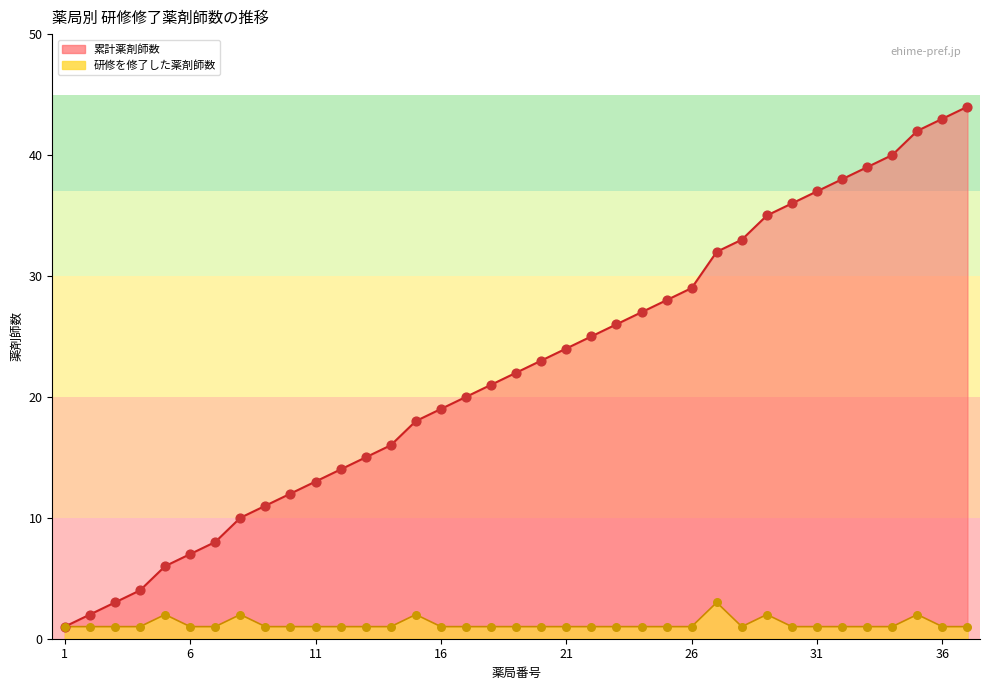

At how many categories does at least one series exceed 19?

21